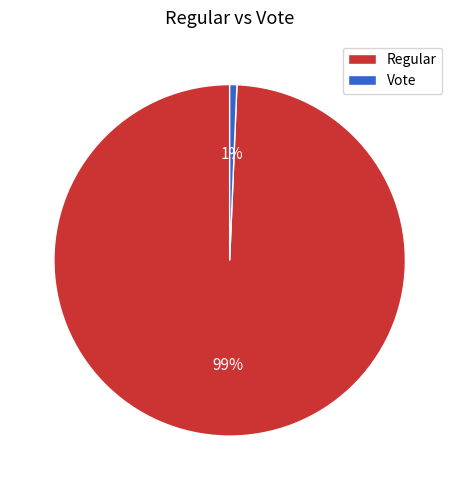

What is the smallest slice in the pie chart?

Vote